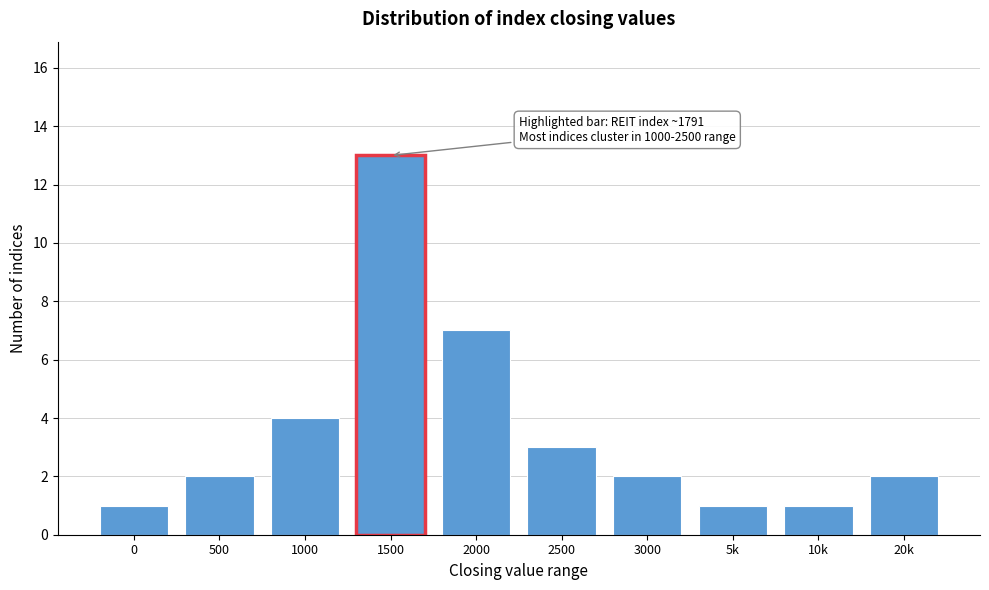

Reading left to right, list all the values displayed in this chart.

1	2	4	13	7	3	2	1	1	2